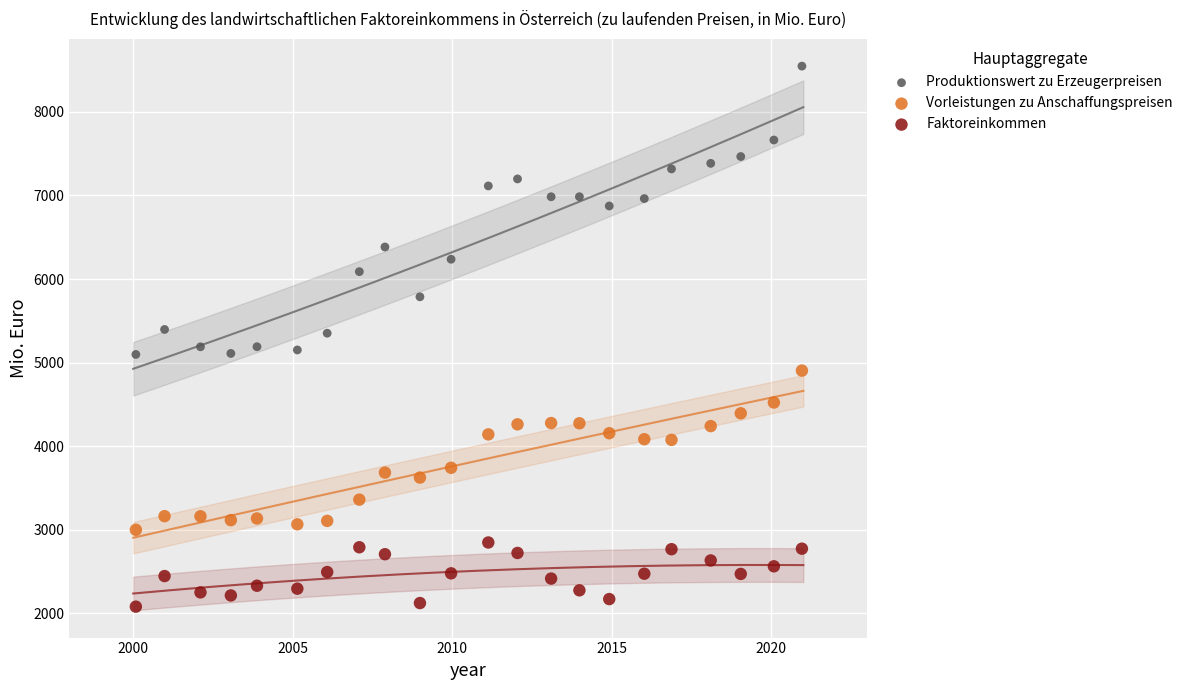

Which series reaches the maximum Y coordinate?

Produktionswert zu Erzeugerpreisen